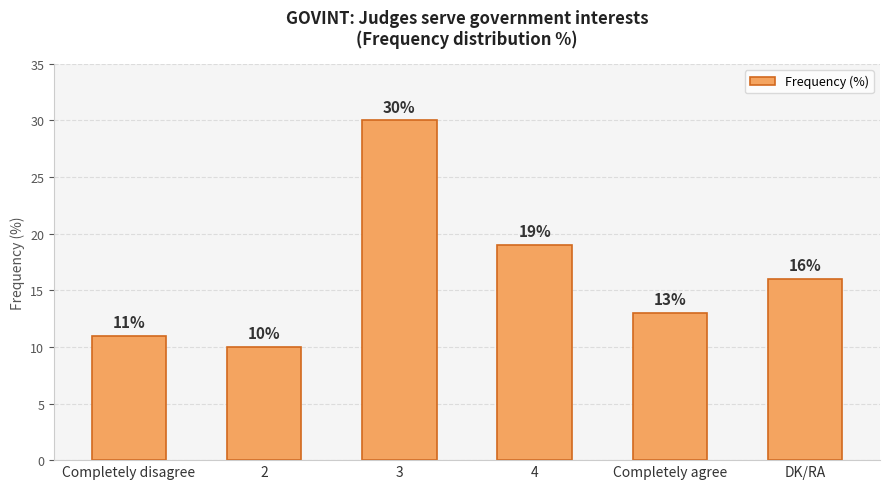

Which category has the highest value across all series?

3